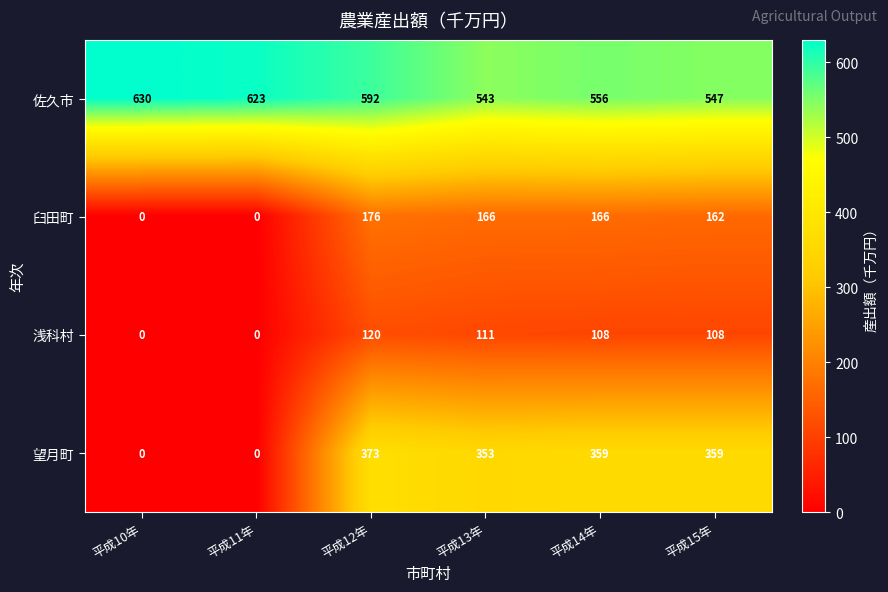

Reading left to right, what are all the values shown in this chart?

佐久市: 630	623	592	543	556	547
臼田町: 0	0	176	166	166	162
浅科村: 0	0	120	111	108	108
望月町: 0	0	373	353	359	359